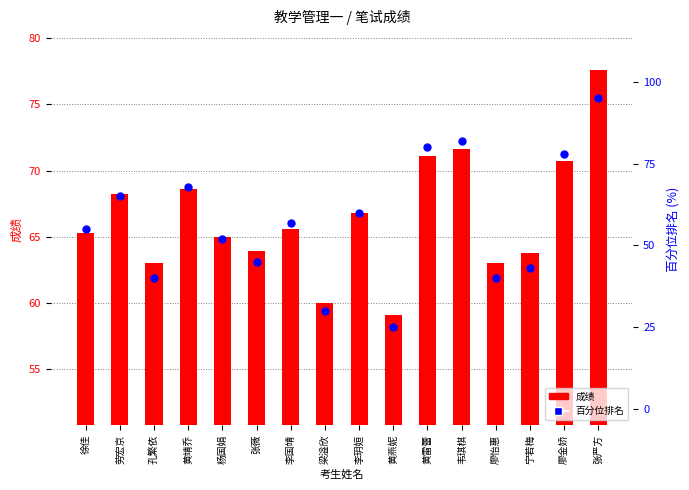

What are all the series names shown in the legend?

成绩, 百分位排名